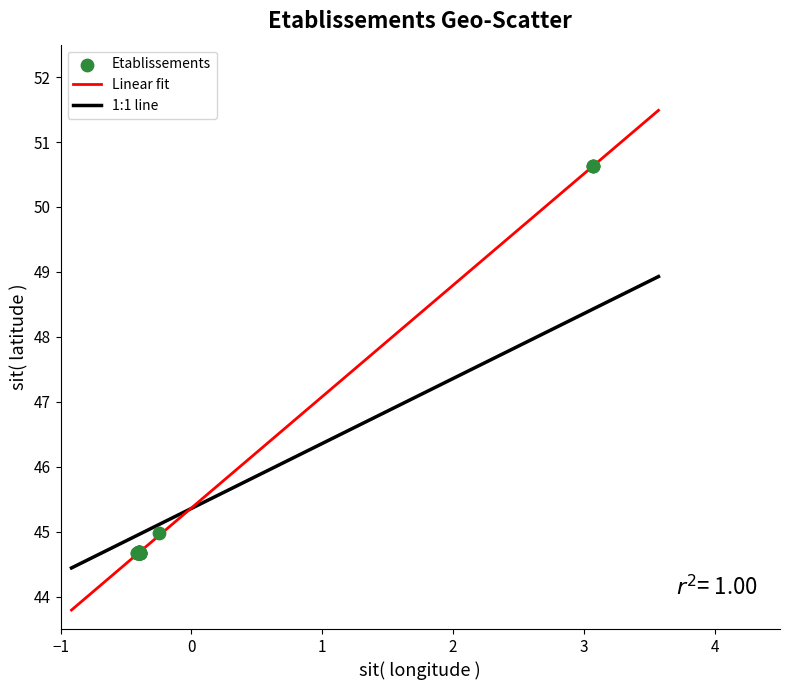

What Y value in the scatter plot is closest to 47?

45.0